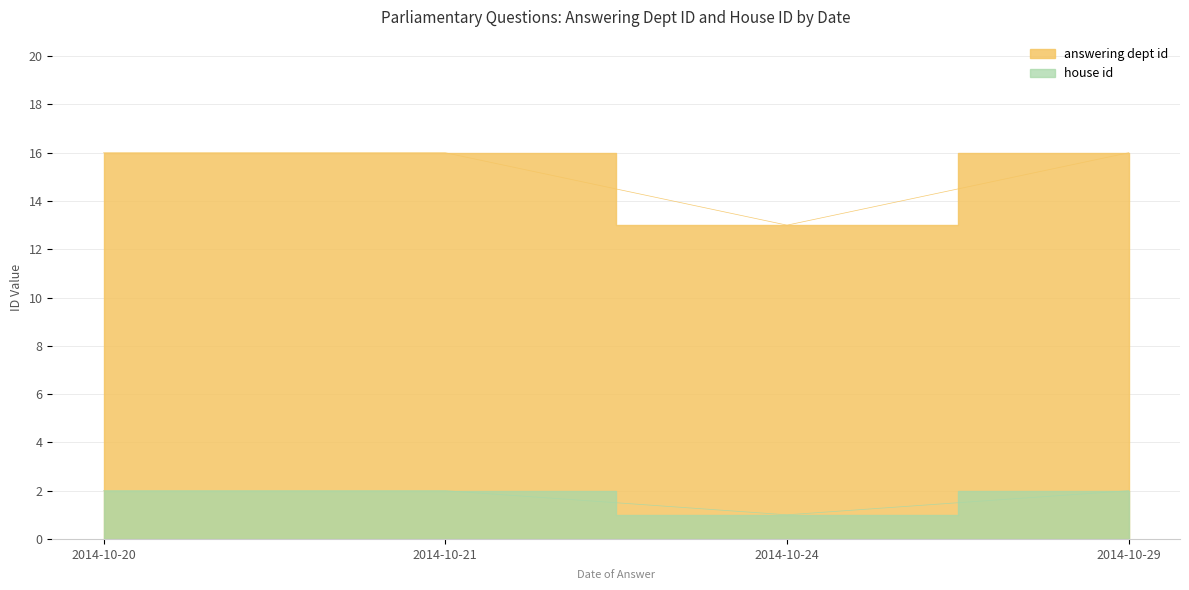

True or false: house id has more than 0 interior local peaks.

False